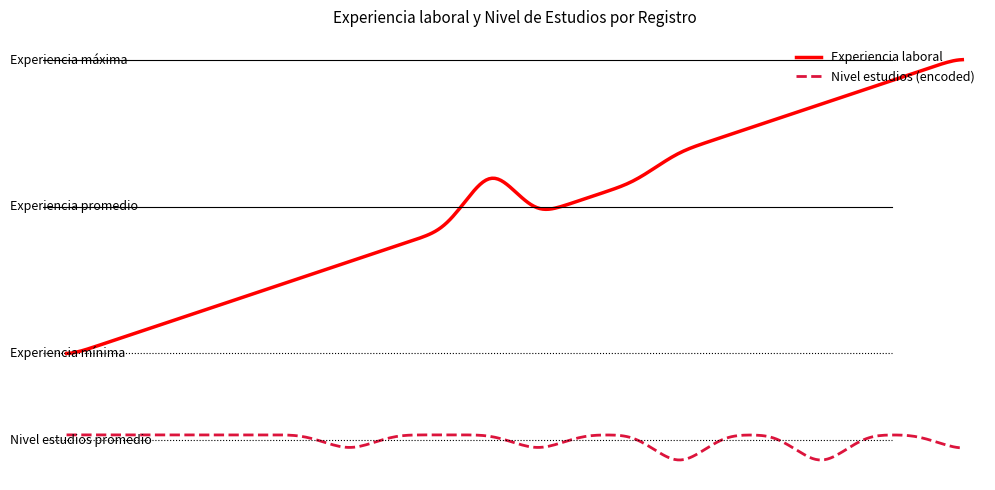

Reading left to right, list all the values displayed in this chart.

Experiencia laboral: 8	9	10	11	12	13	14	15	16	20	17	18	19	21	22	23	24	25	26	27
Nivel estudios (encoded): 3	3	3	3	3	3	2	3	3	3	2	3	3	1	3	3	1	3	3	2